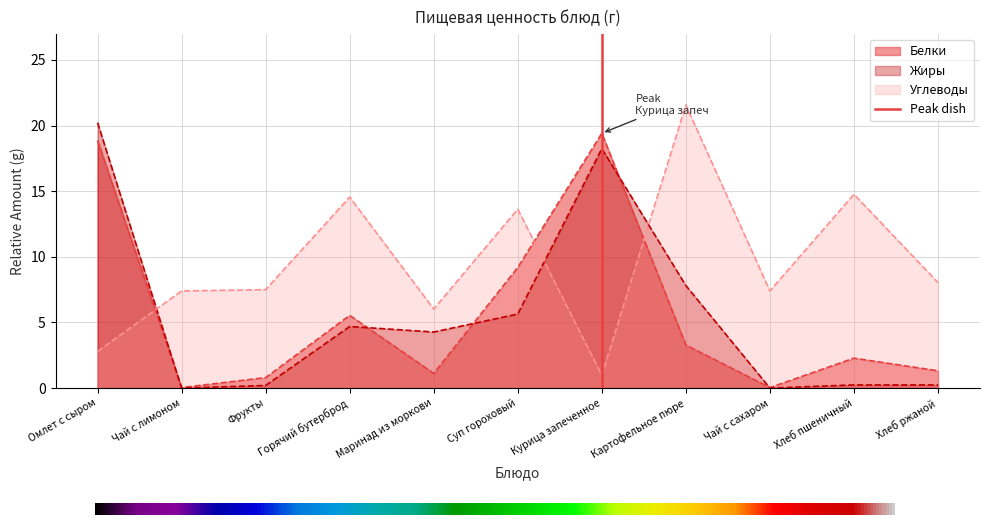

What position from the right is Чай с лимоном?

10